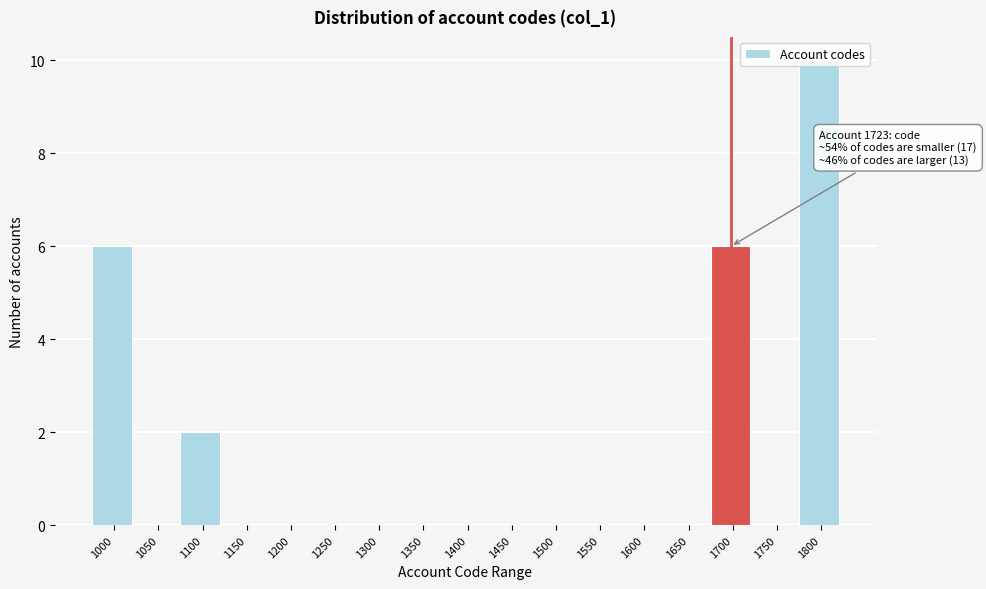

What is the change in value from 1050 to 1800?

+10